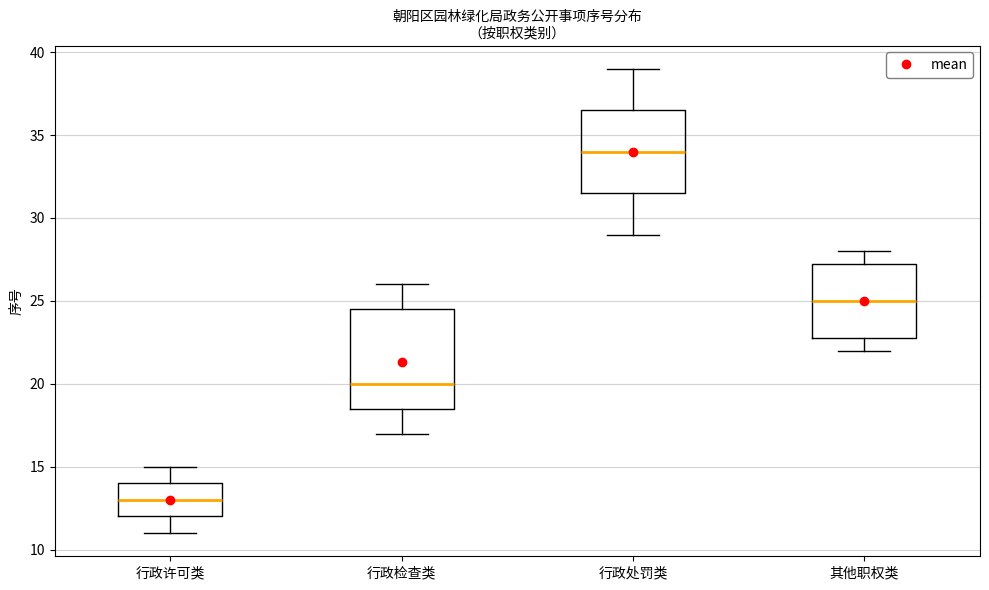

Reading left to right, read every box against the y-axis: the position of its median line, the range the box covers, and the ends of its whiskers. The values are not printed on the chart, so give them approximately, as read against the axis.

行政许可类: median 13.0, box 12.0 to 14.0, whiskers 11.0 to 15.0
行政检查类: median 20.0, box 18.5 to 24.5, whiskers 17.0 to 26.0
行政处罚类: median 34.0, box 31.5 to 36.5, whiskers 29.0 to 39.0
其他职权类: median 25.0, box 23.0 to 27.5, whiskers 22.0 to 28.0